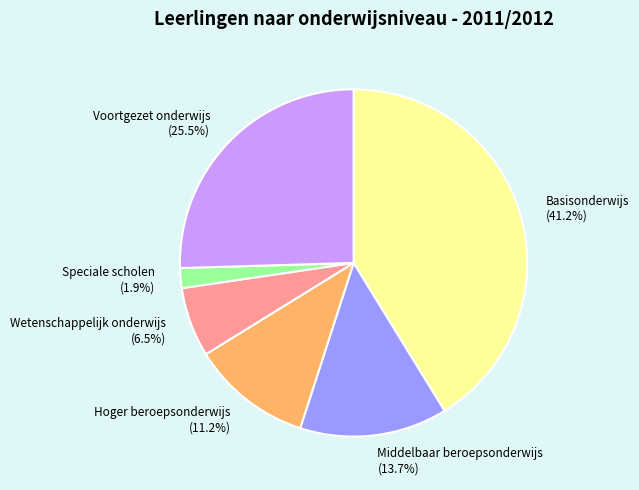

Is there any slice that represents more than half of the pie?

No